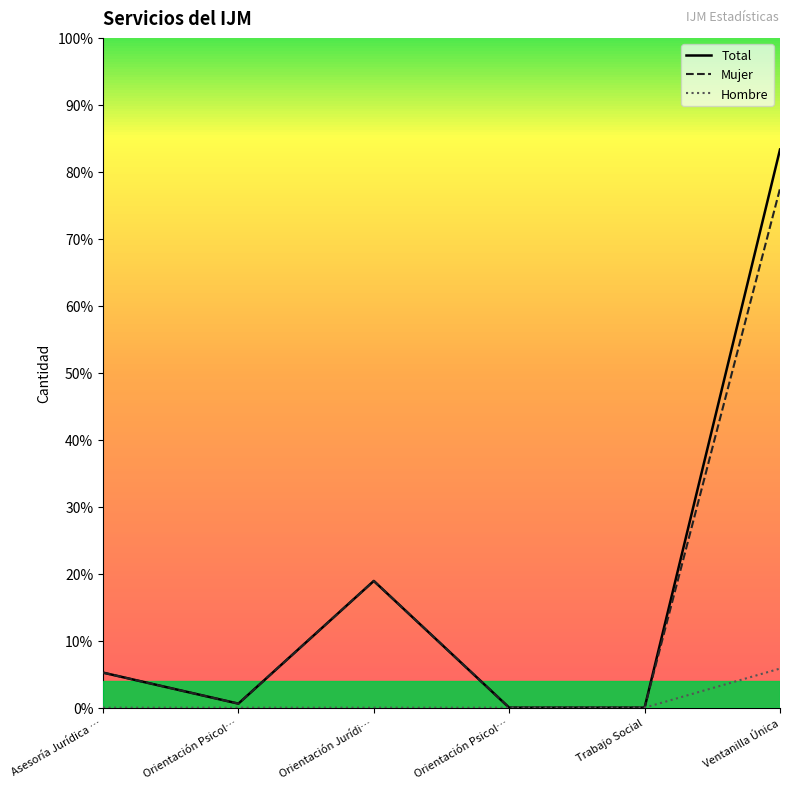

What are all the series names shown in the legend?

Total, Mujer, Hombre